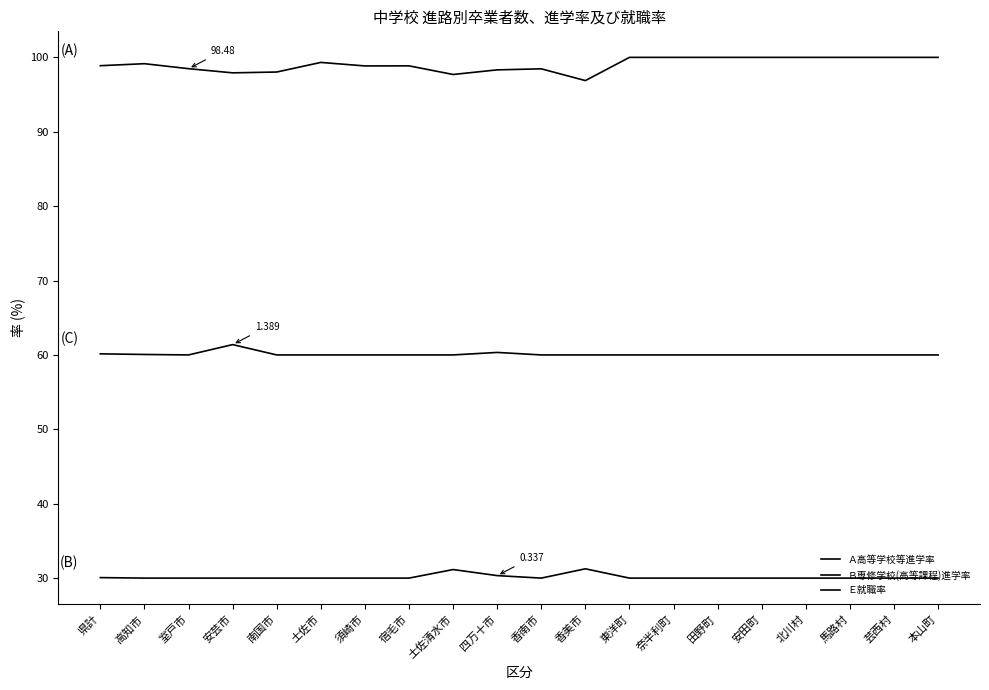

What is the label of the 1st point from the left?

県計